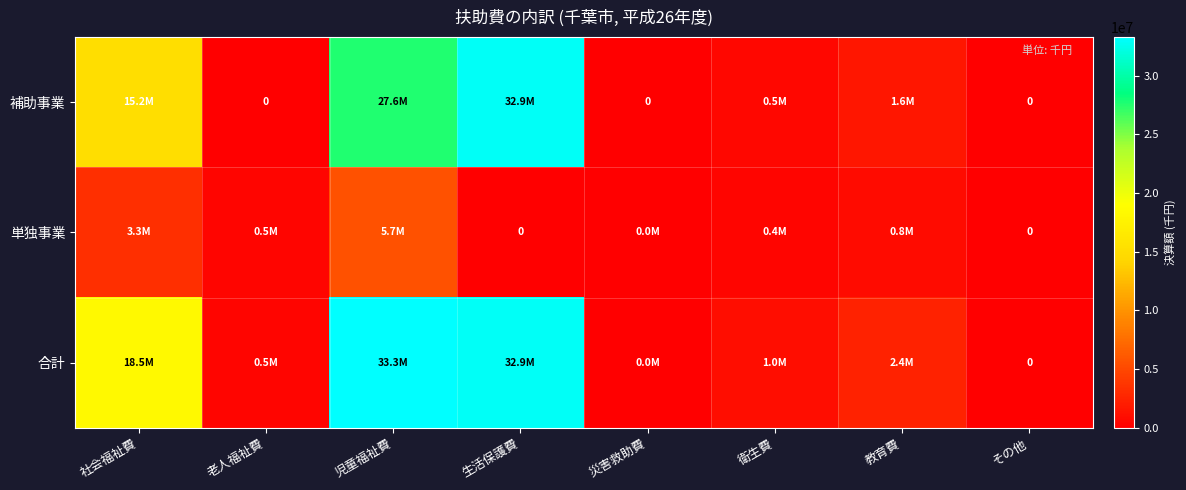

What is the difference between the highest and lowest values at 生活保護費?

32946005